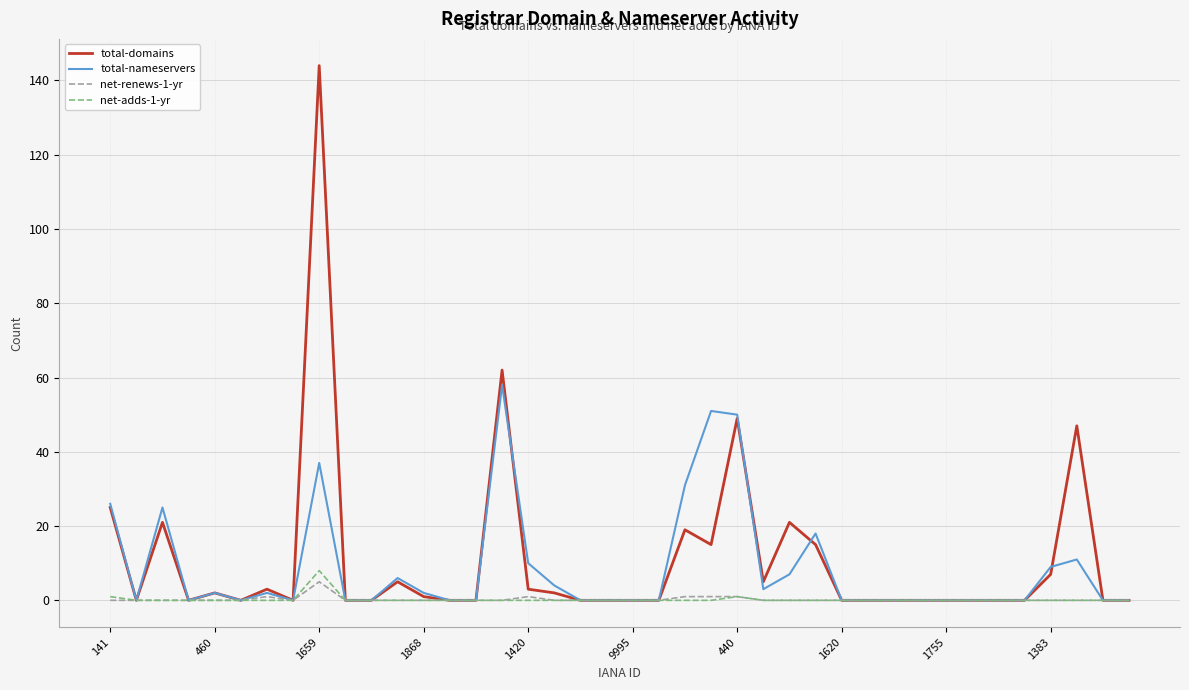

What is the maximum value shown in the chart?

144